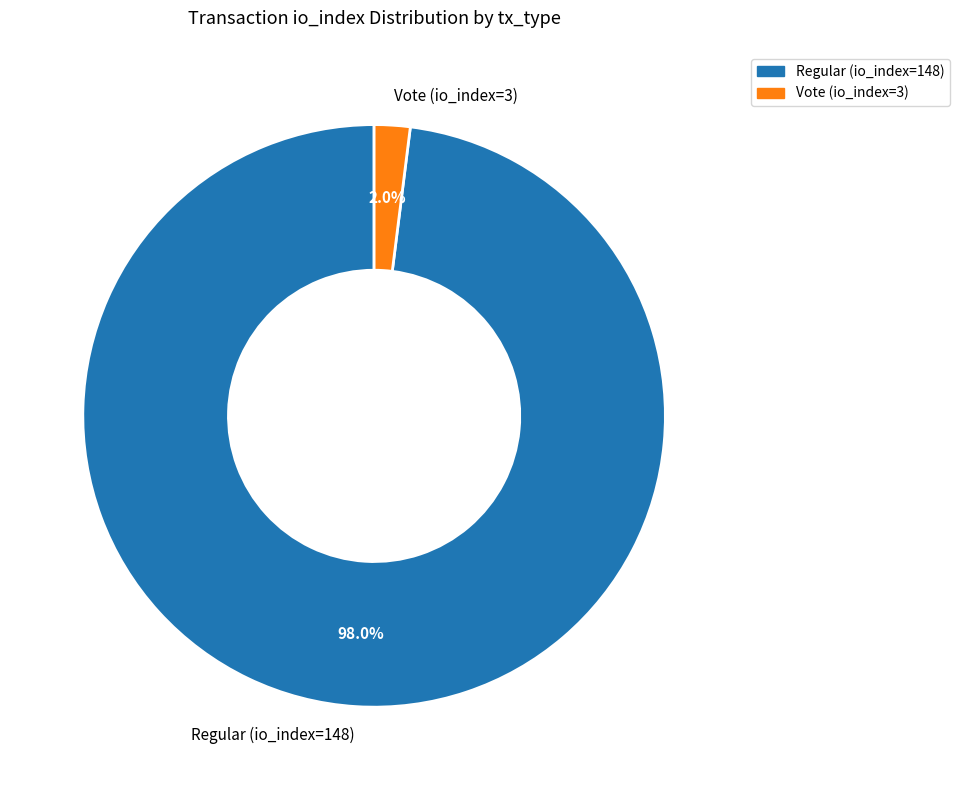

To the nearest percent, what percentage of the pie is Regular (io_index=148)?

98%